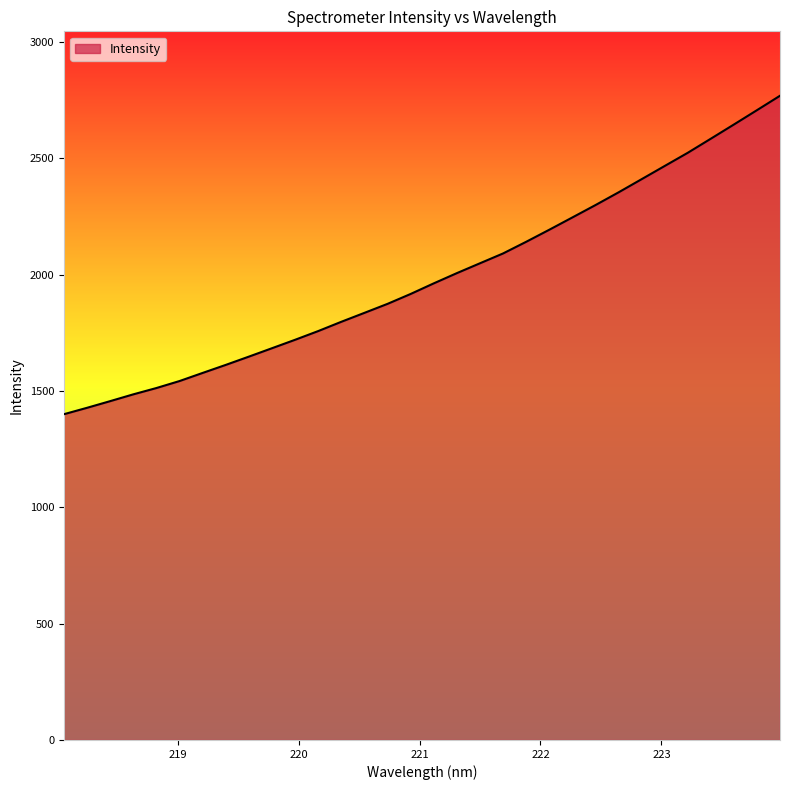

What is the smallest value displayed?

1400.0